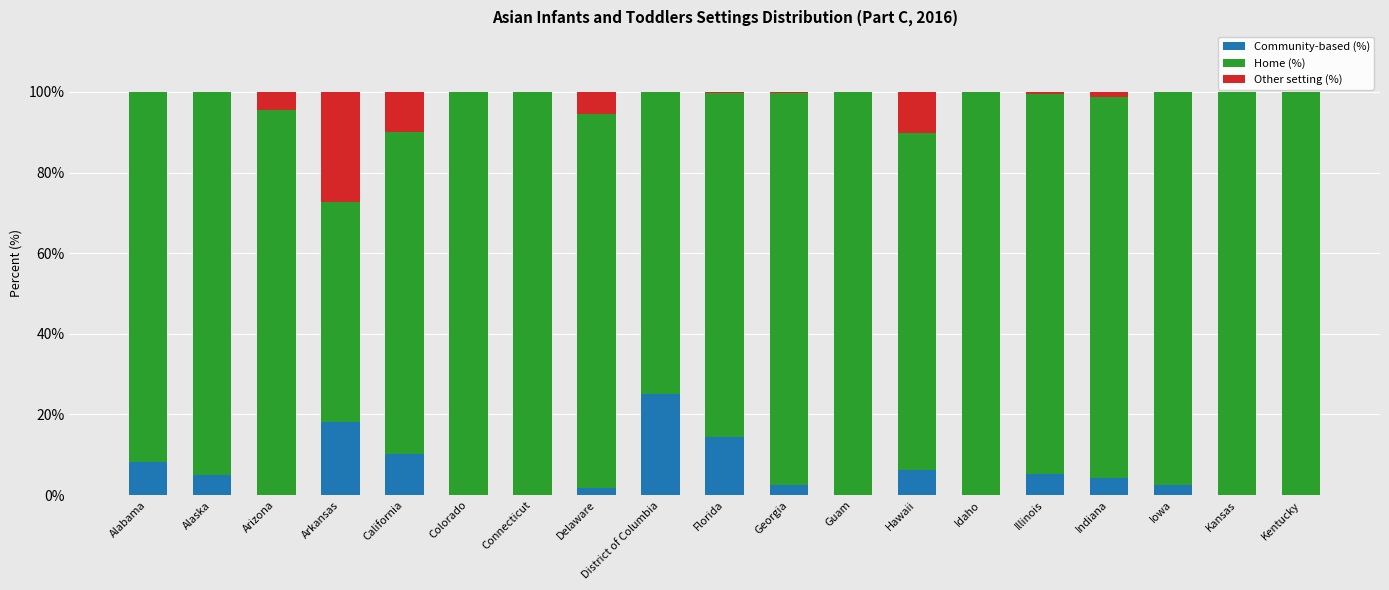

The value of Community-based (%) at Arkansas is 18.2. True or false?

True